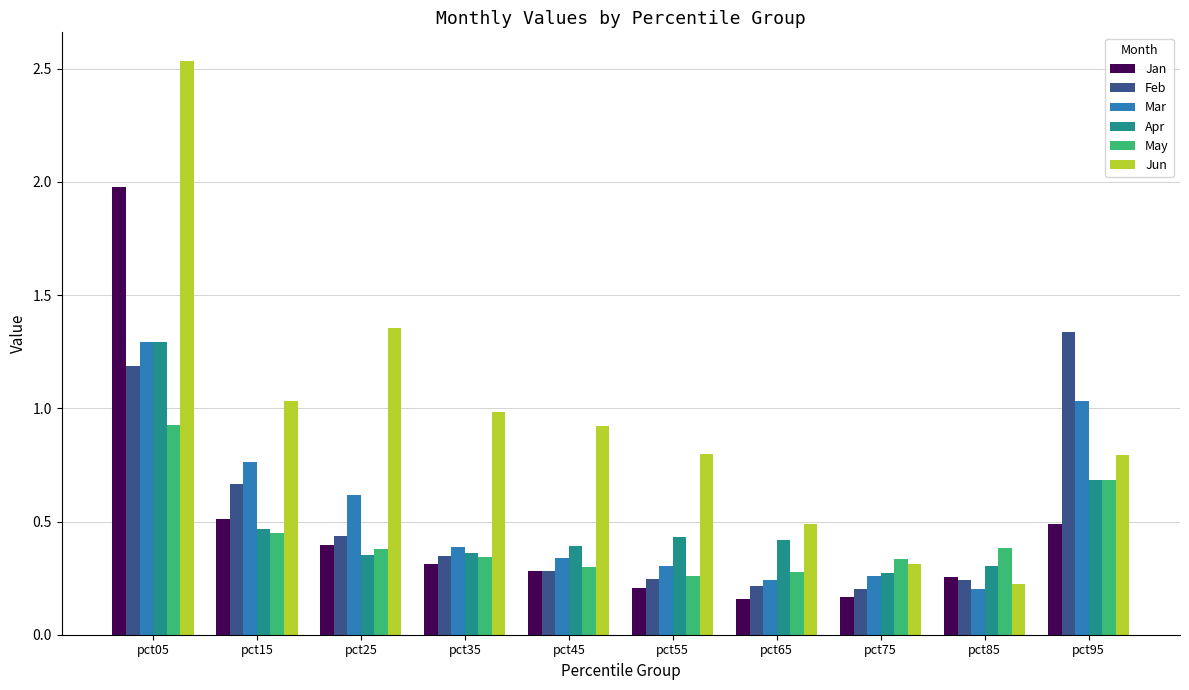

What is the sum of the Mar values at pct15 and pct35?

1.2